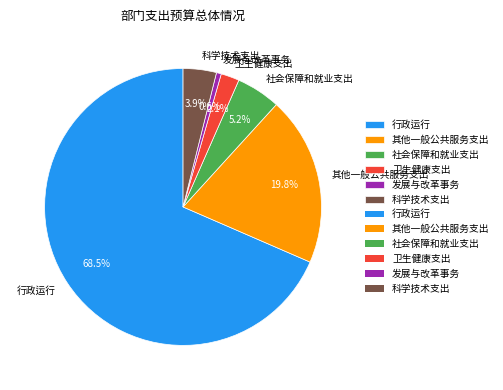

Is it true that 发展与改革事务 is 11% of the pie?

False